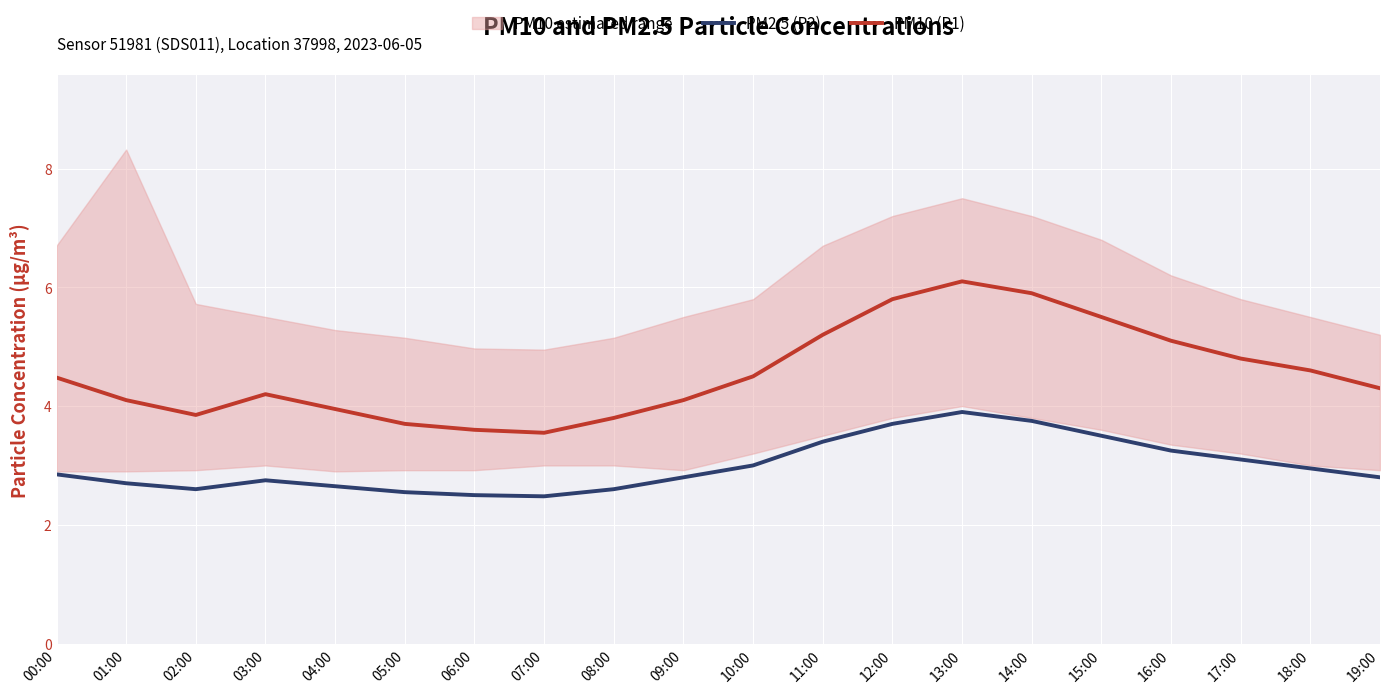

Rank the series at 15:00 from highest to lowest value.

PM10 (P1), PM2.5 (P2)